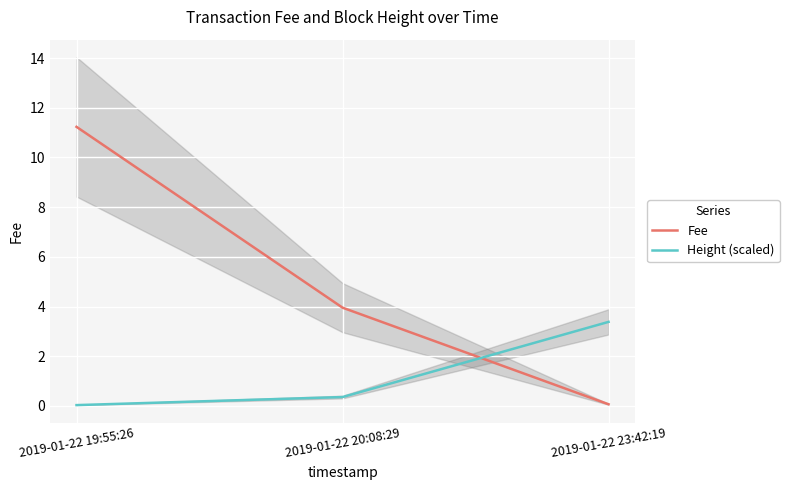

Is it true that Fee equals 14.7 at 2019-01-22 19:55:26?

False